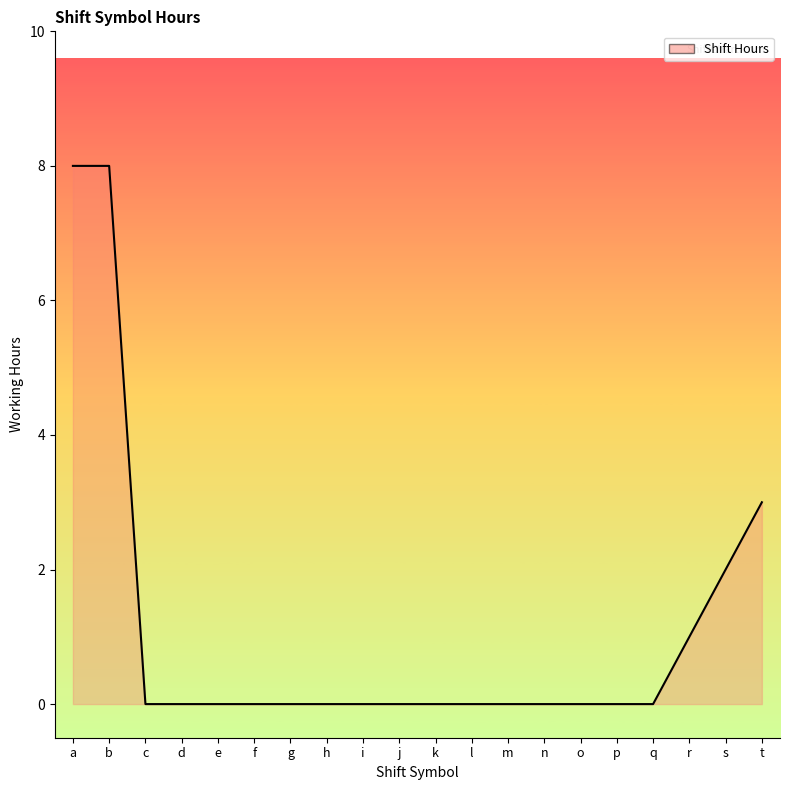

Is it true that the value at g is 5?

False